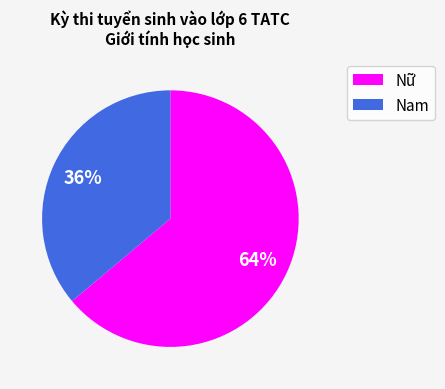

True or false: Nam accounts for 24% of the total.

False